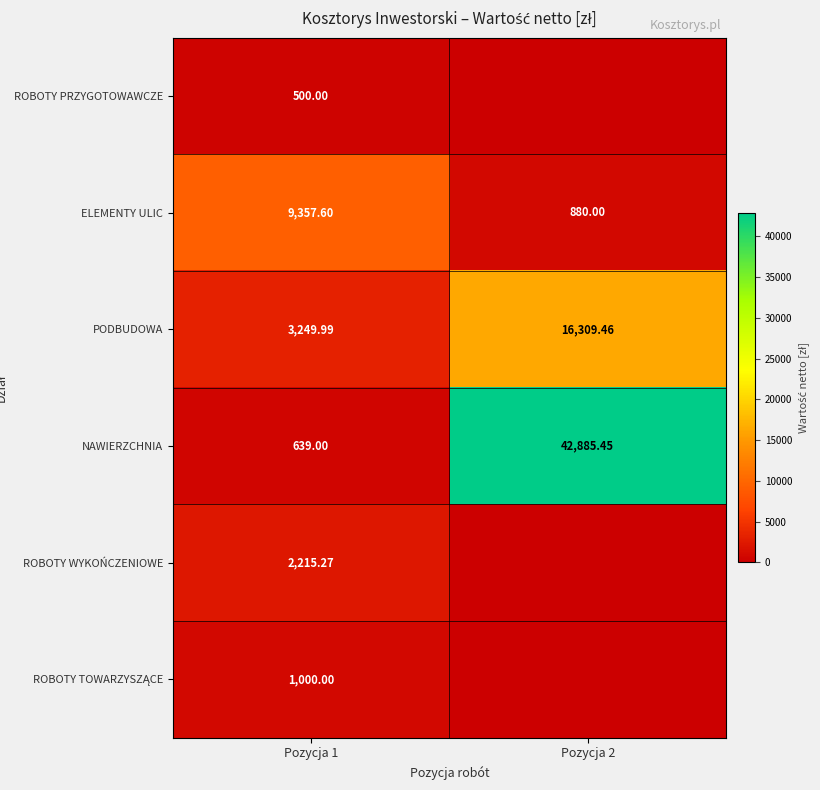

What is the sum of all ROBOTY PRZYGOTOWAWCZE values?

500.0